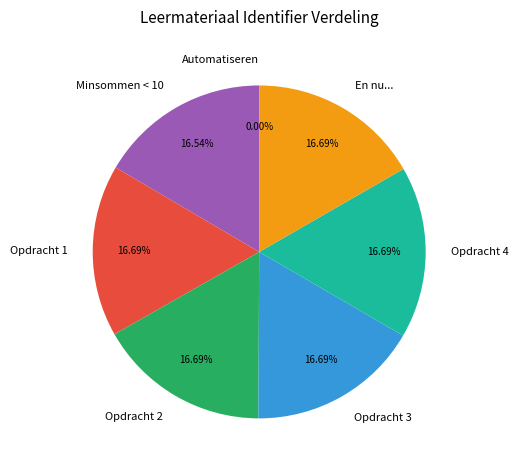

What is the ratio of the value at Opdracht 2 to the value at Opdracht 4?

1.0